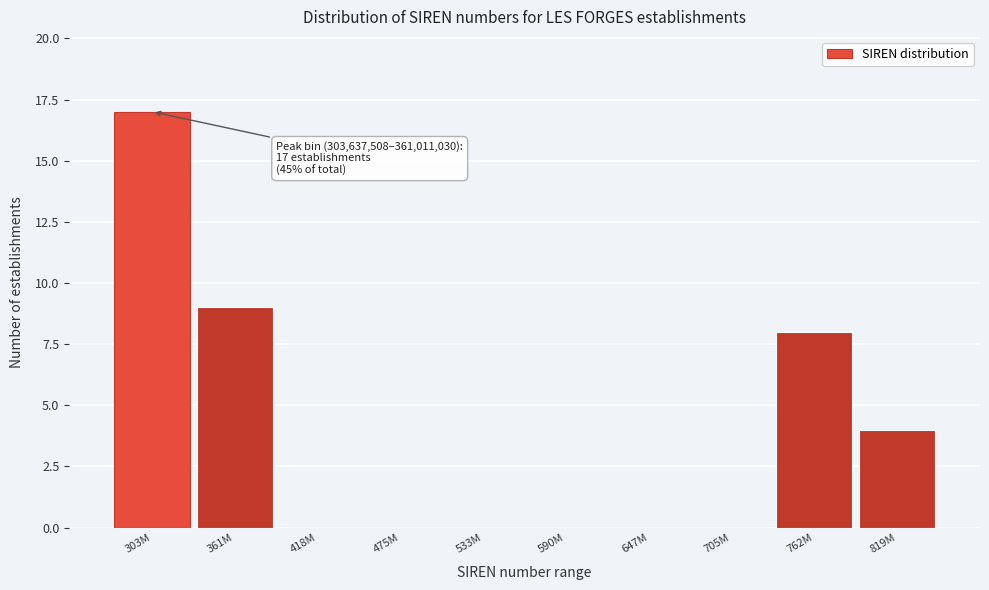

Reading right to left, list all the values displayed in this chart.

819M=4	762M=8	705M=0	647M=0	590M=0	533M=0	475M=0	418M=0	361M=9	303M=17